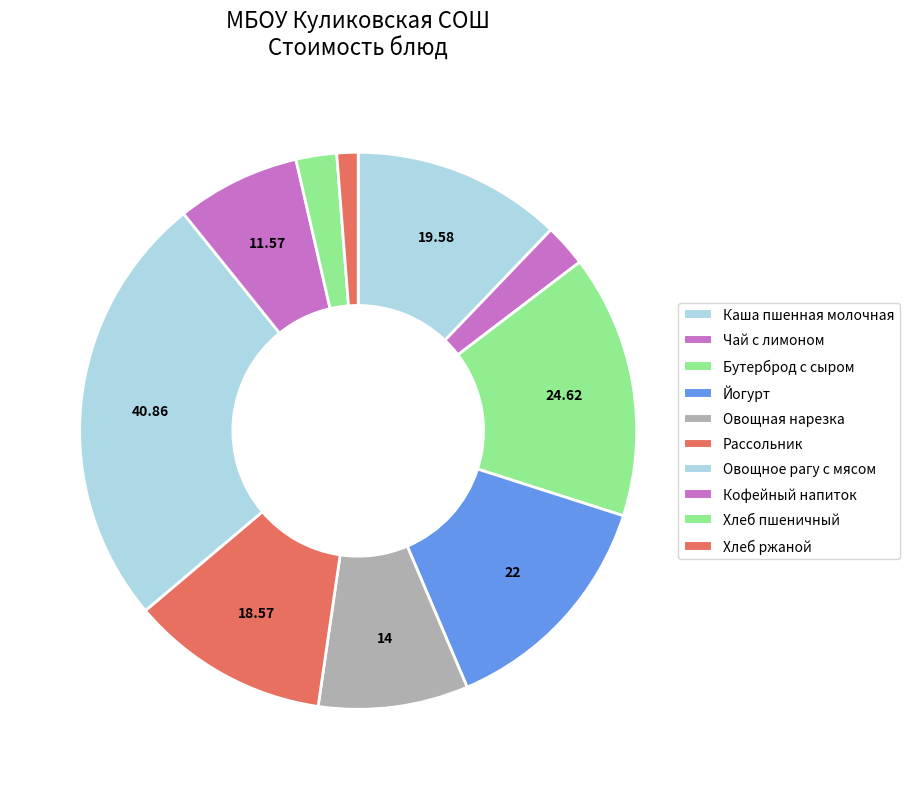

The Овощная нарезка slice represents 9% of the pie. True or false?

True